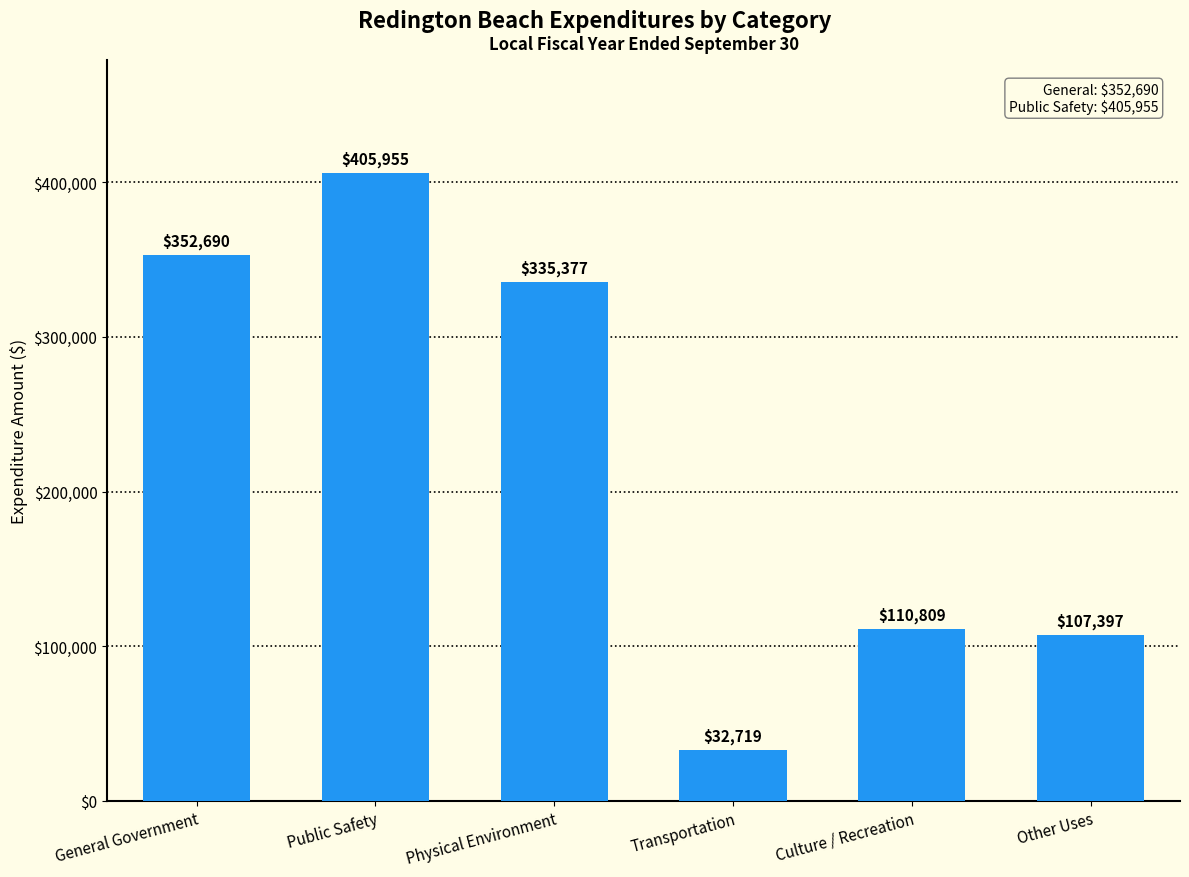

Rank the categories by value from lowest to highest.

Transportation, Other Uses, Culture / Recreation, Physical Environment, General Government, Public Safety